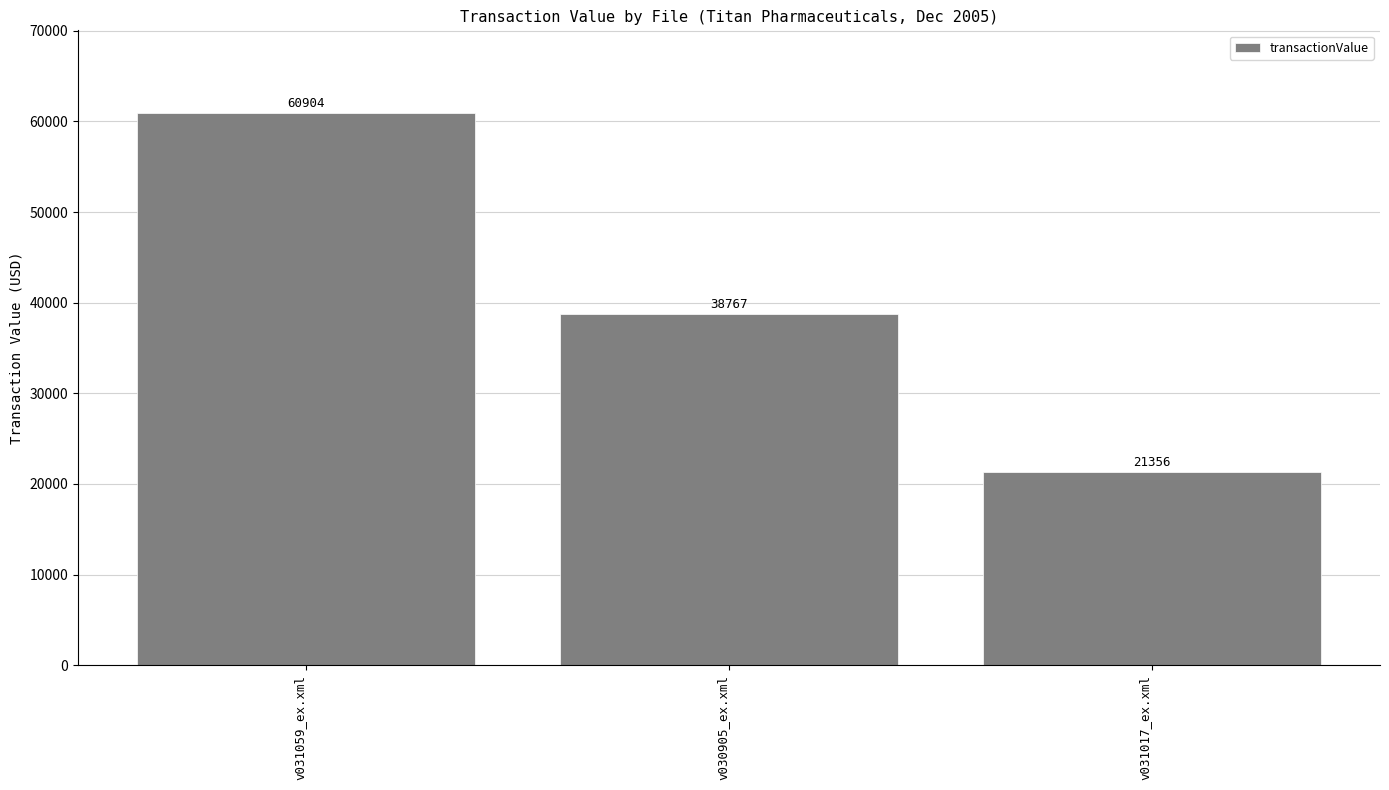

Which has a higher value, v030905_ex.xml or v031017_ex.xml?

v030905_ex.xml